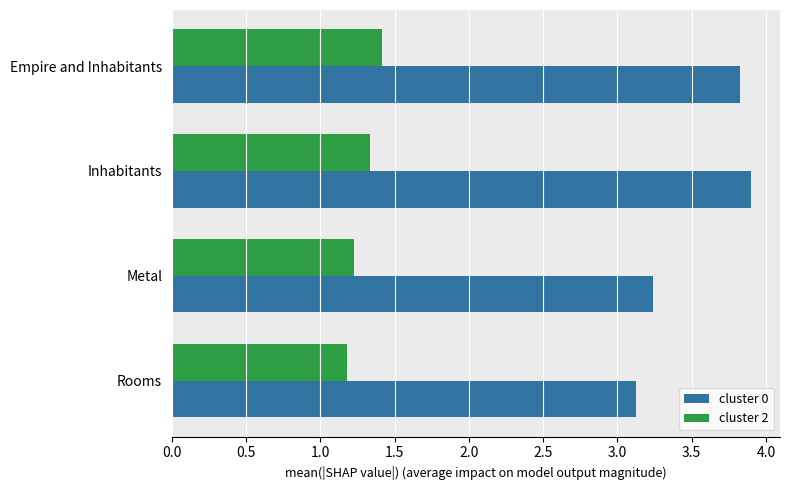

List the series in order of their peak value, highest first.

cluster 0, cluster 2